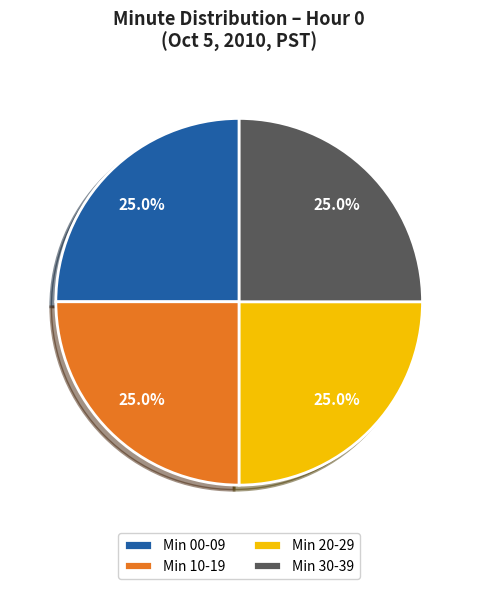

Is there any slice that represents more than half of the pie?

No